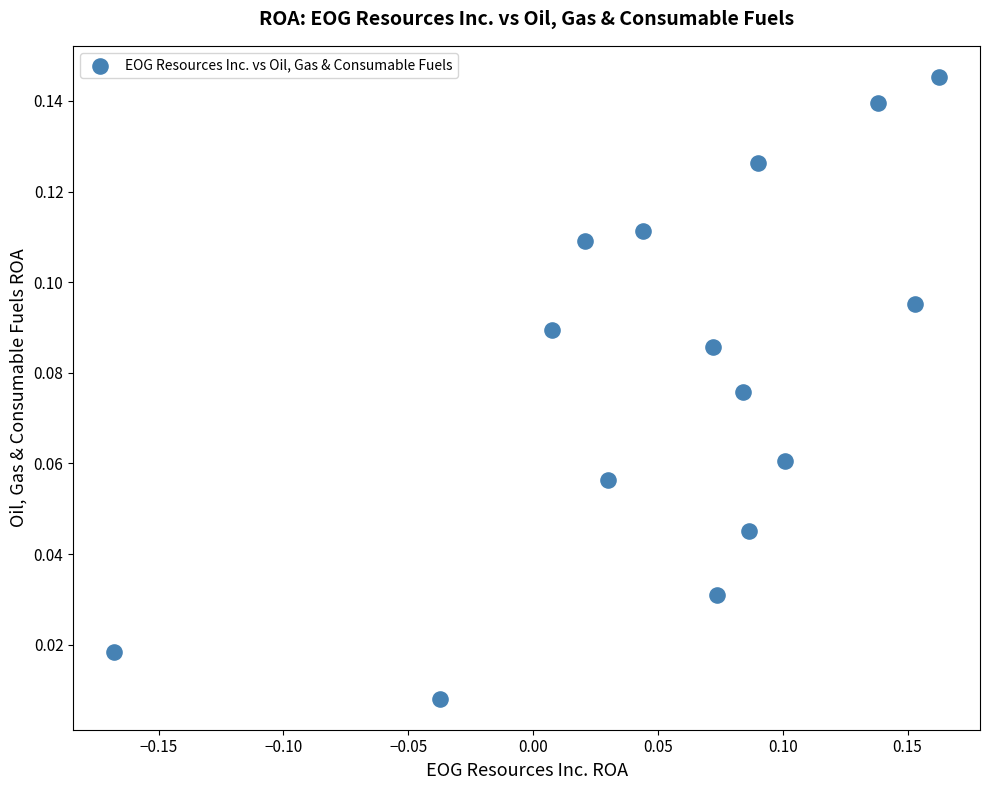

What is the range of X values (max minus min)?

0.3